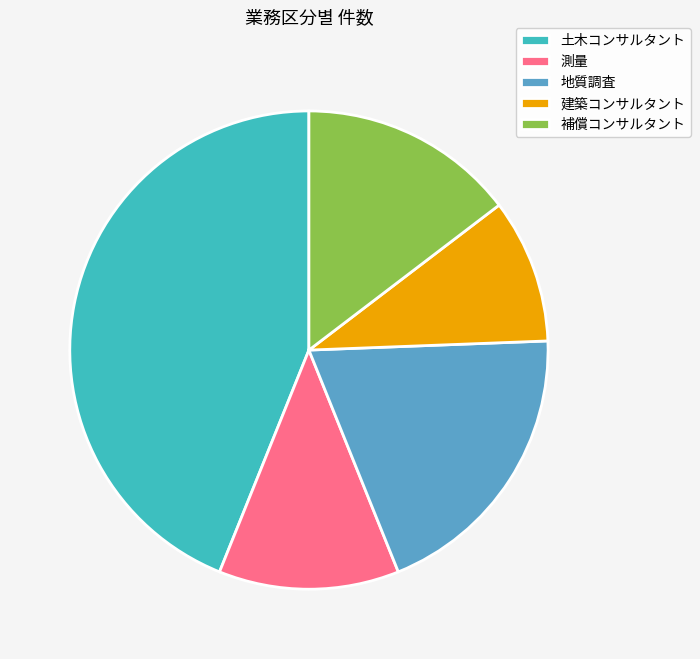

Rank the categories by value from highest to lowest.

土木コンサルタント, 地質調査, 補償コンサルタント, 測量, 建築コンサルタント